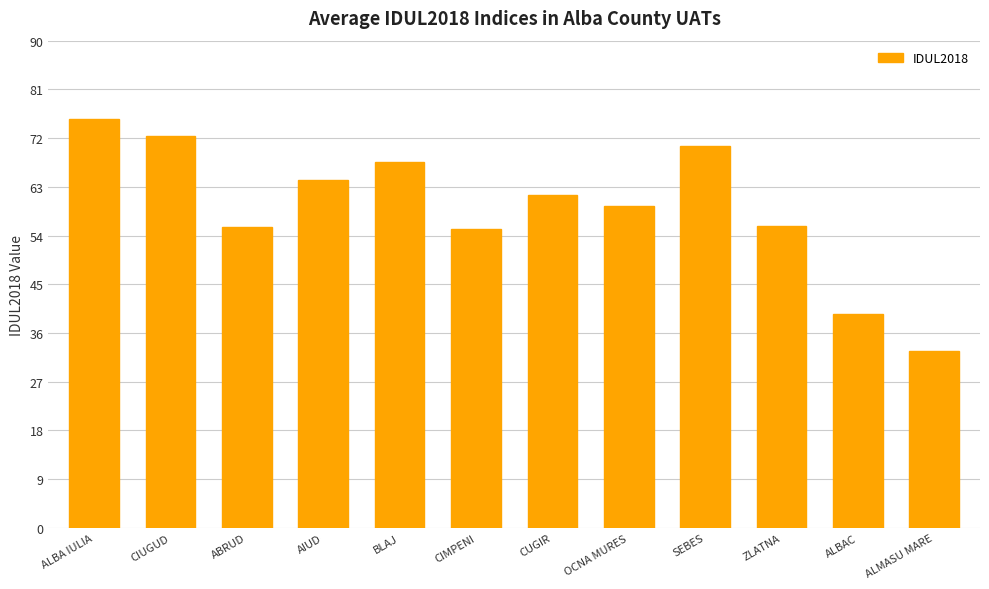

What is the difference between the values at OCNA MURES and ALBAC?

20.0